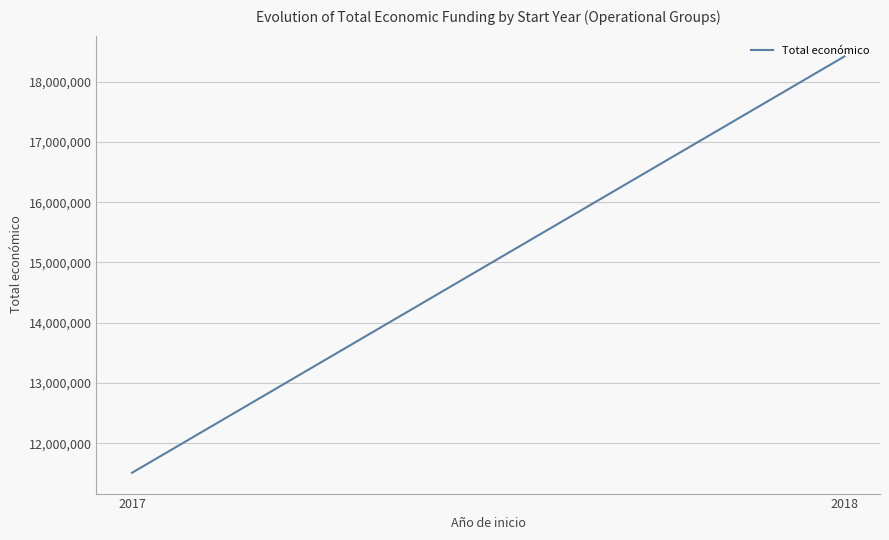

What is the maximum value shown in the chart?

18417880.0